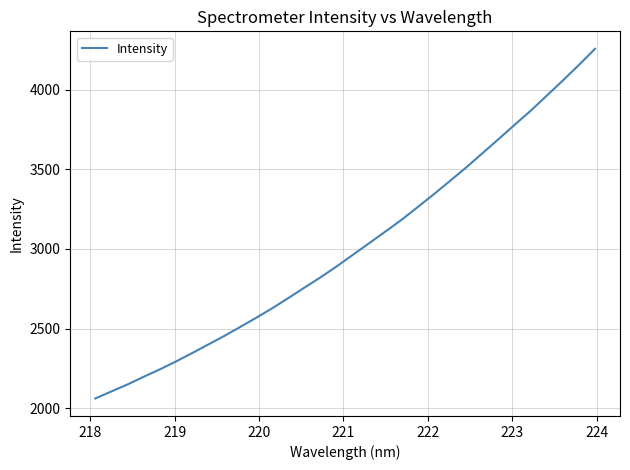

What is the greatest value displayed?

4258.0